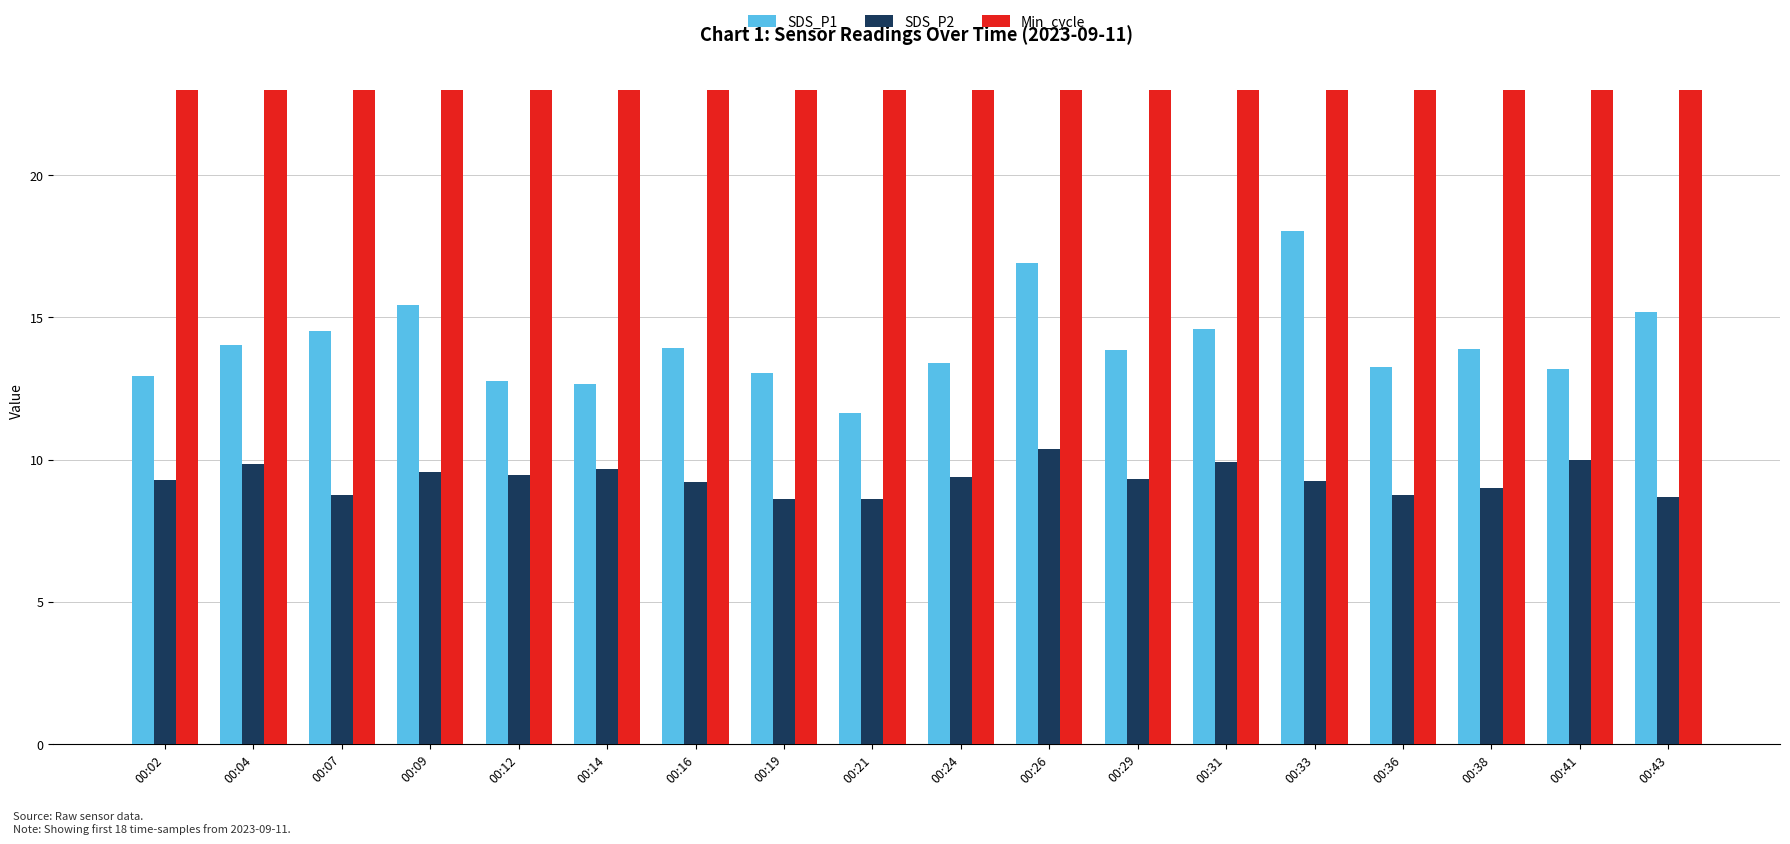

What is the value of the SDS_P1 bar at the 11th from the left?

16.9